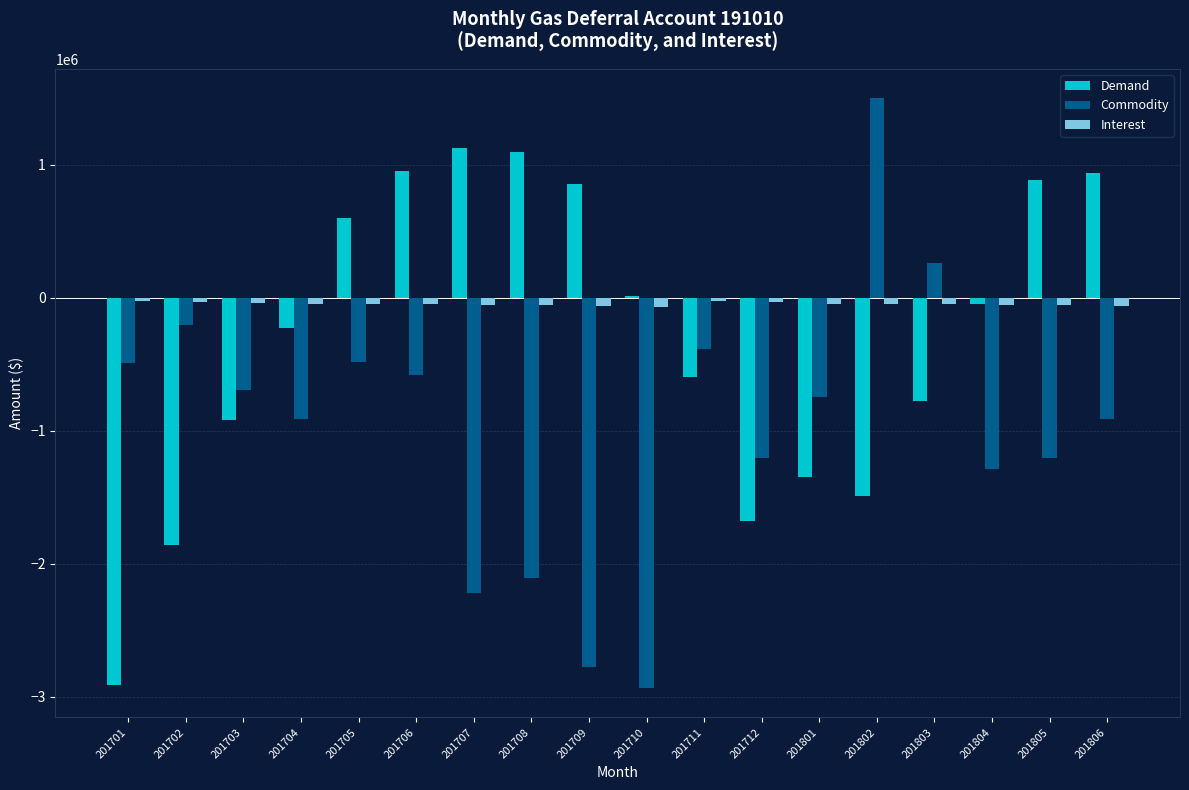

The value of Demand at 201706 is 953286.8. True or false?

True